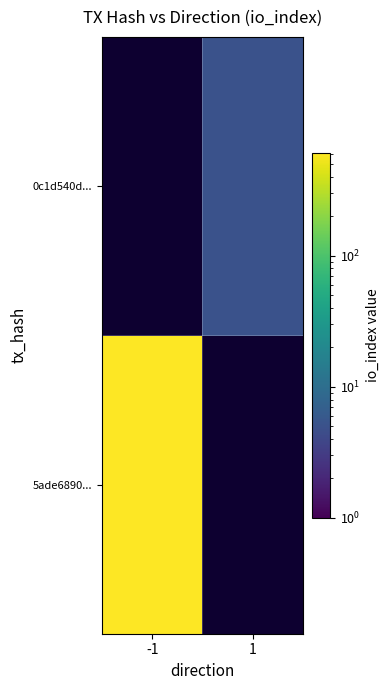

The value of 0c1d540d... at 1 is 5.0. True or false?

True